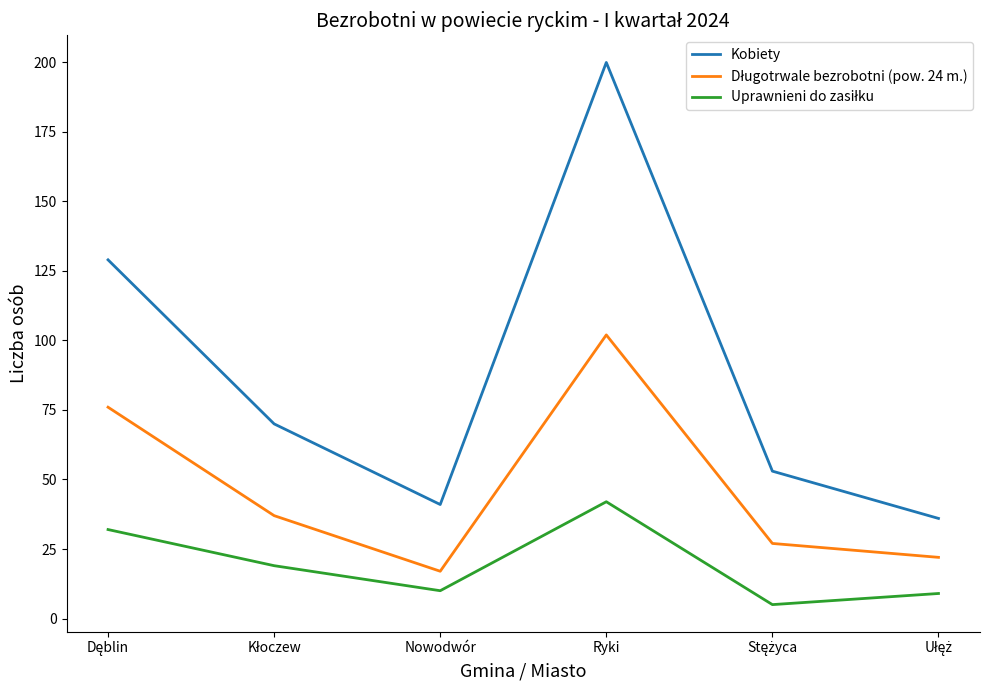

Which series has the widest spread of values?

Kobiety